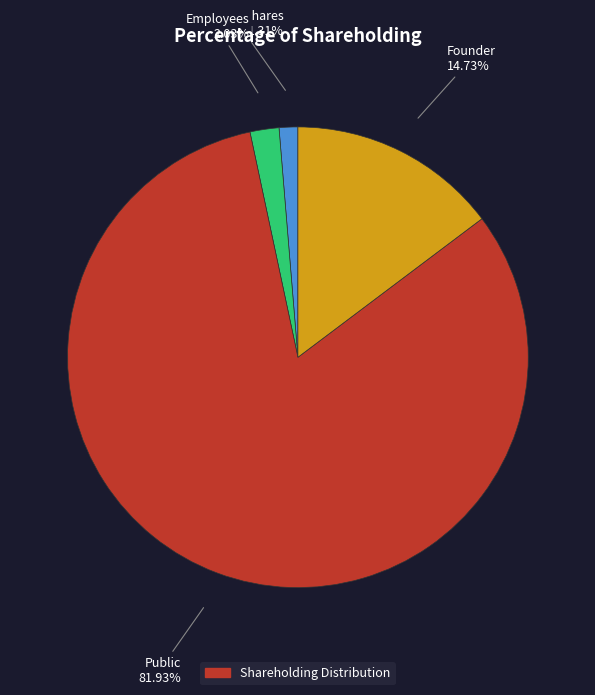

Is there any slice that represents more than half of the pie?

Yes